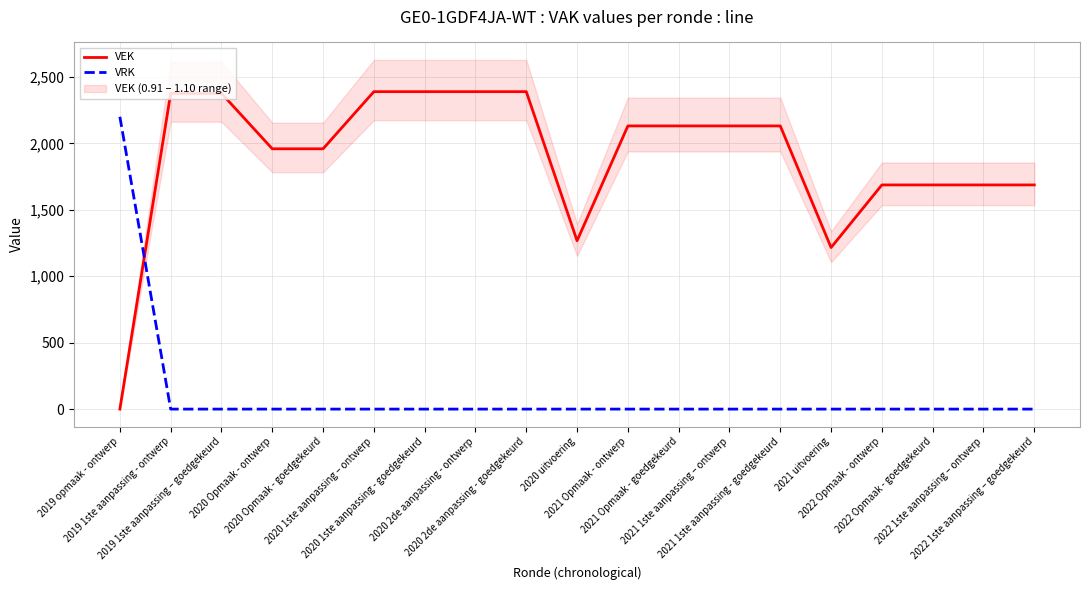

What are all the series names shown in the legend?

VEK, VRK